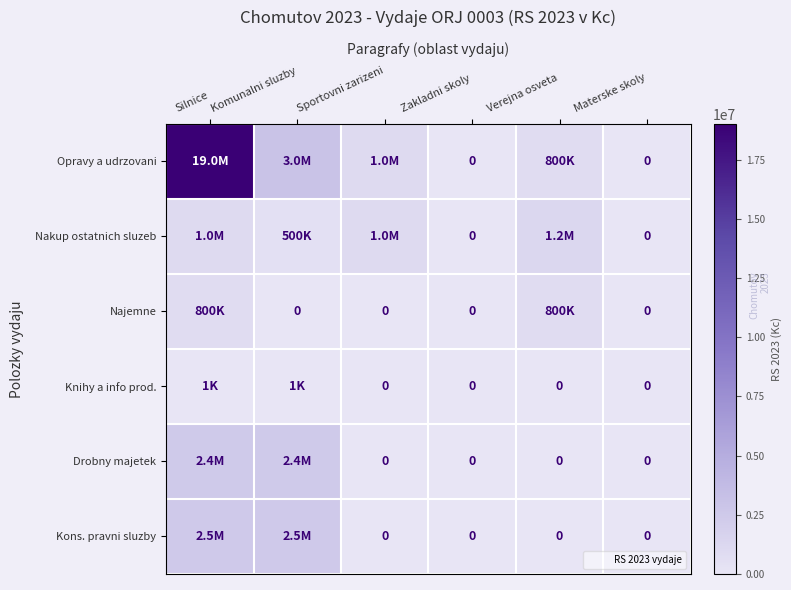

How many values in the Najemne series exceed 0?

2